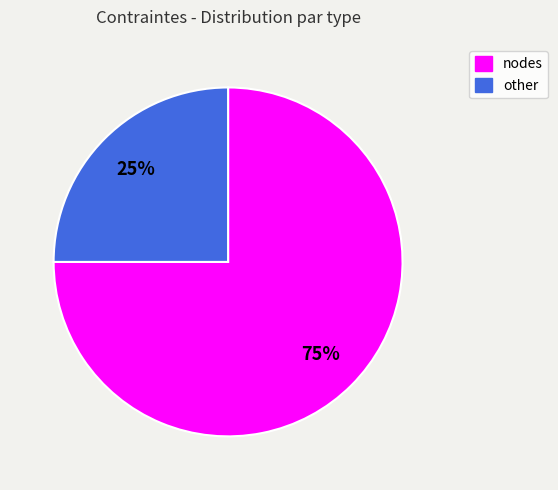

How many segments does this pie chart have?

2